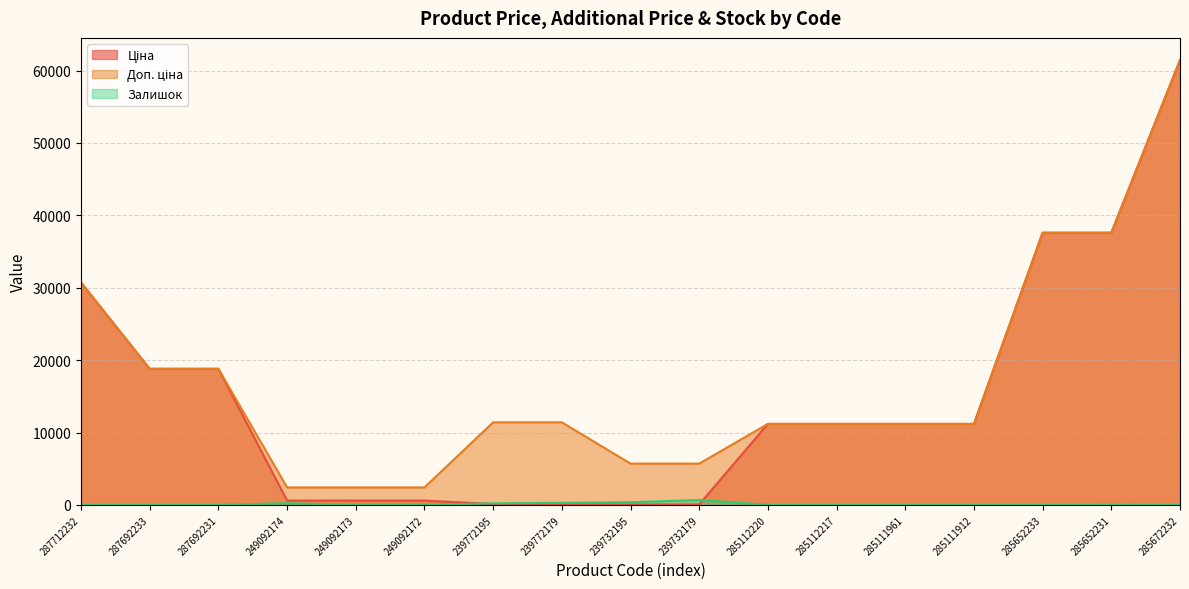

Between 287692233 and 239732195, which series saw the biggest shift?

Ціна